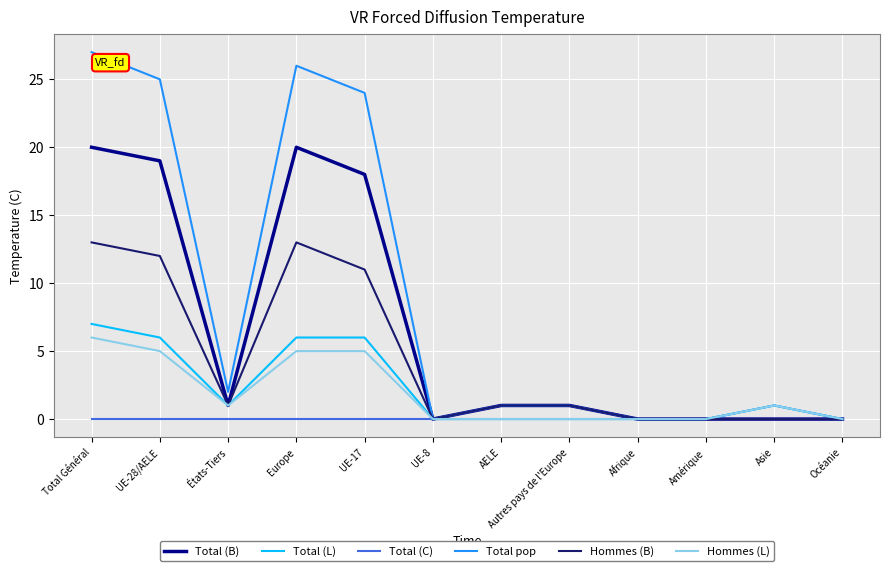

What is the highest value of the Total (B) series?

20